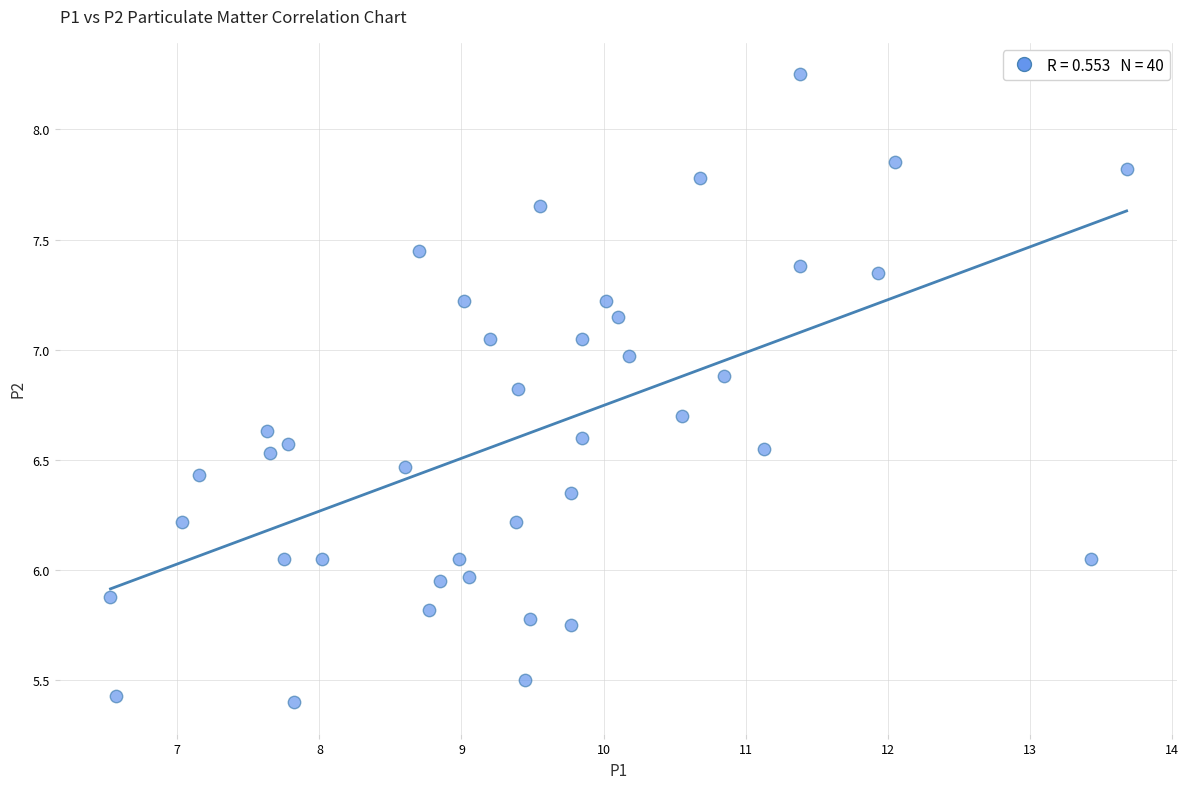

What is the range of X values (max minus min)?

7.1